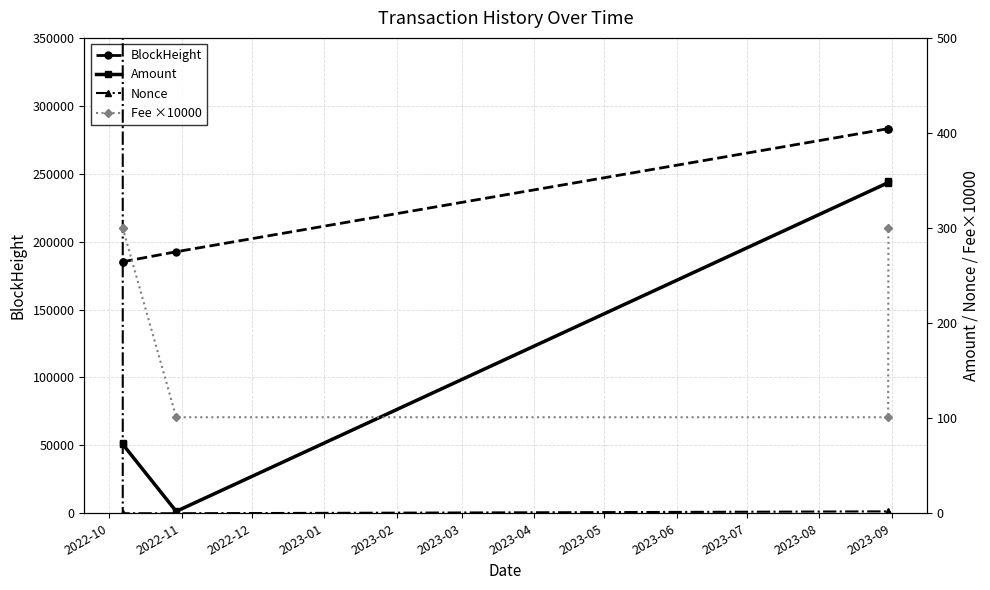

Does the chart display data point markers on the line(s)?

Yes